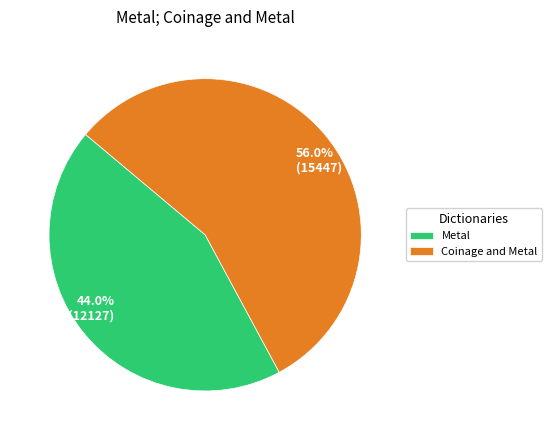

Between 44.0% (12127) and 56.0% (15447), which is larger?

56.0% (15447)